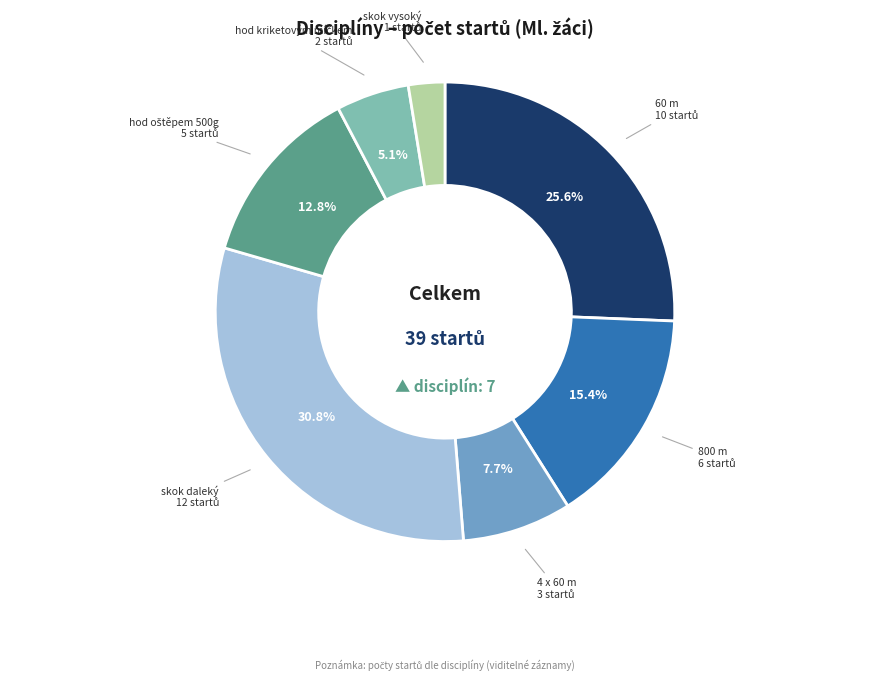

To the nearest percent, what is the combined percentage of 800 m and skok vysoký?

18%